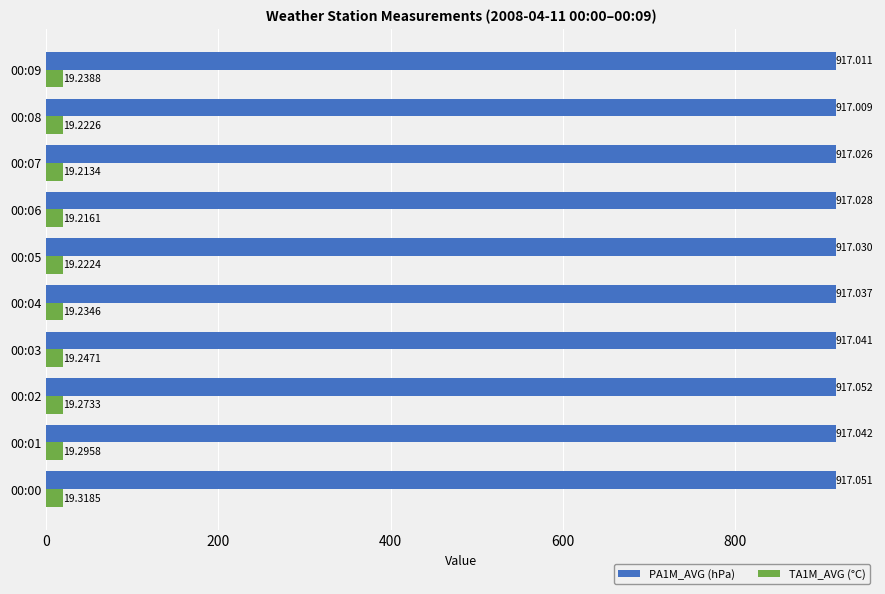

Is the value of TA1M_AVG (°C) at 00:04 greater than the value of PA1M_AVG (hPa) at 00:09?

No